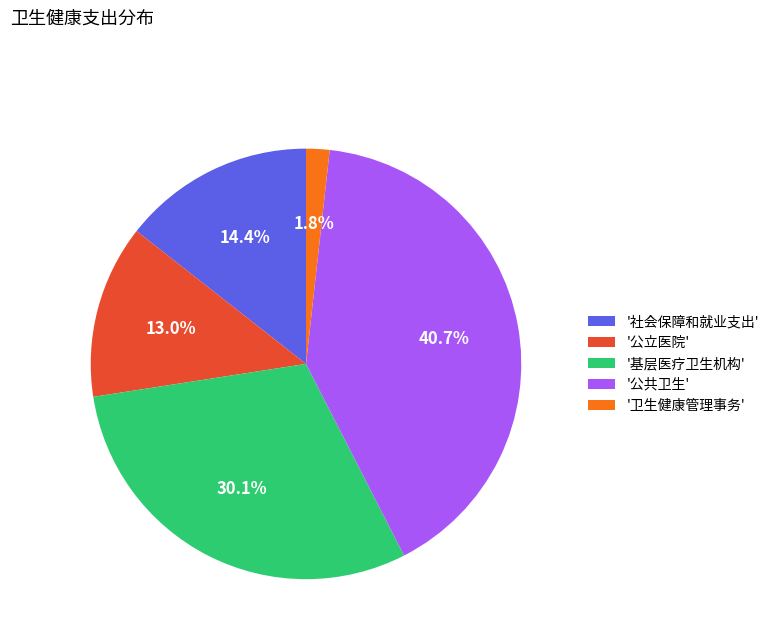

Count the number of slices in the pie.

5